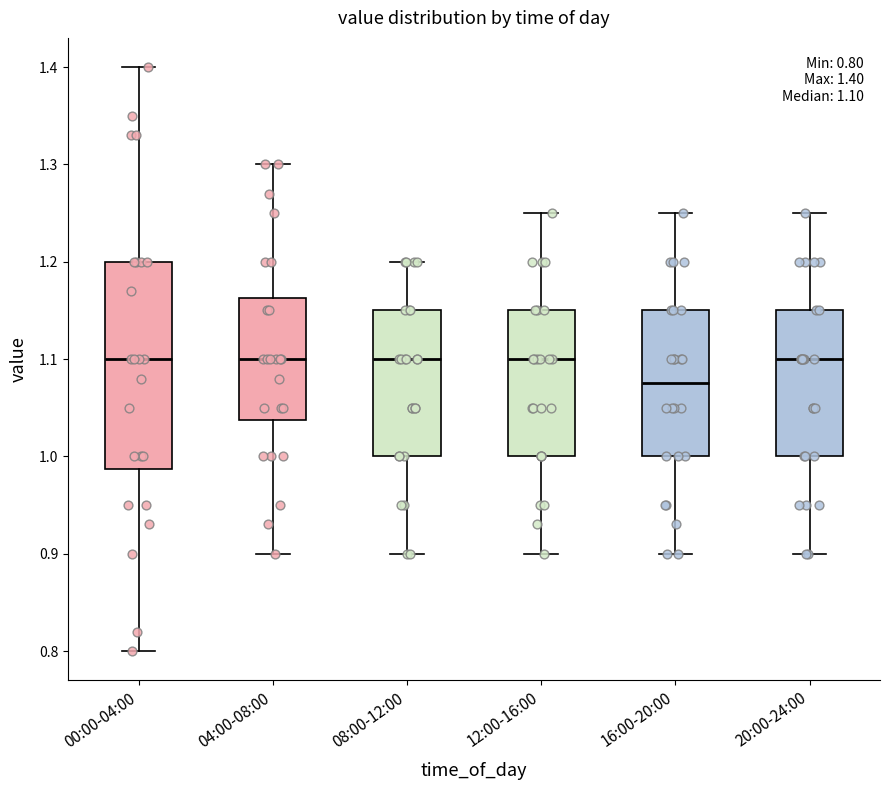

Which box is the tallest, from its lower edge to its upper edge?

00:00-04:00